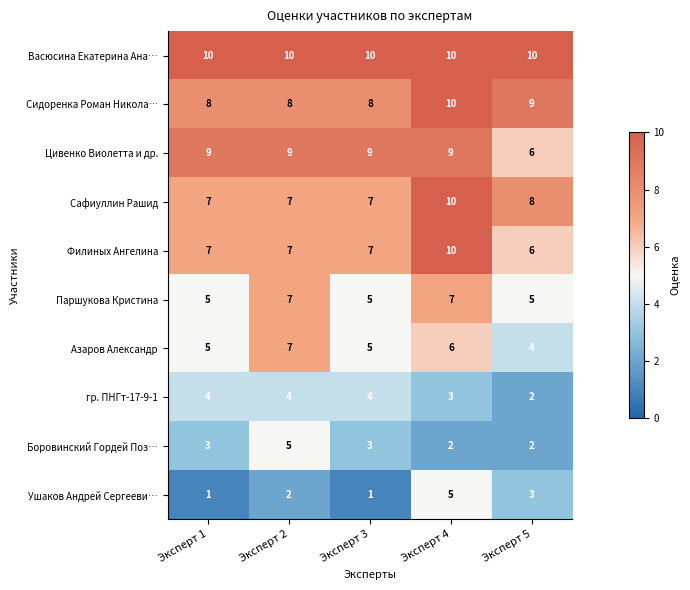

Which series has the largest total across all categories?

Васюсина Екатерина Ана…